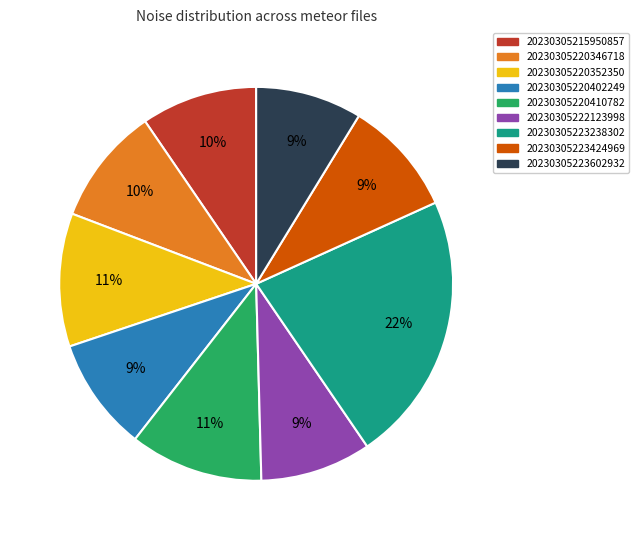

Which category has the biggest portion of the pie?

20230305223238302